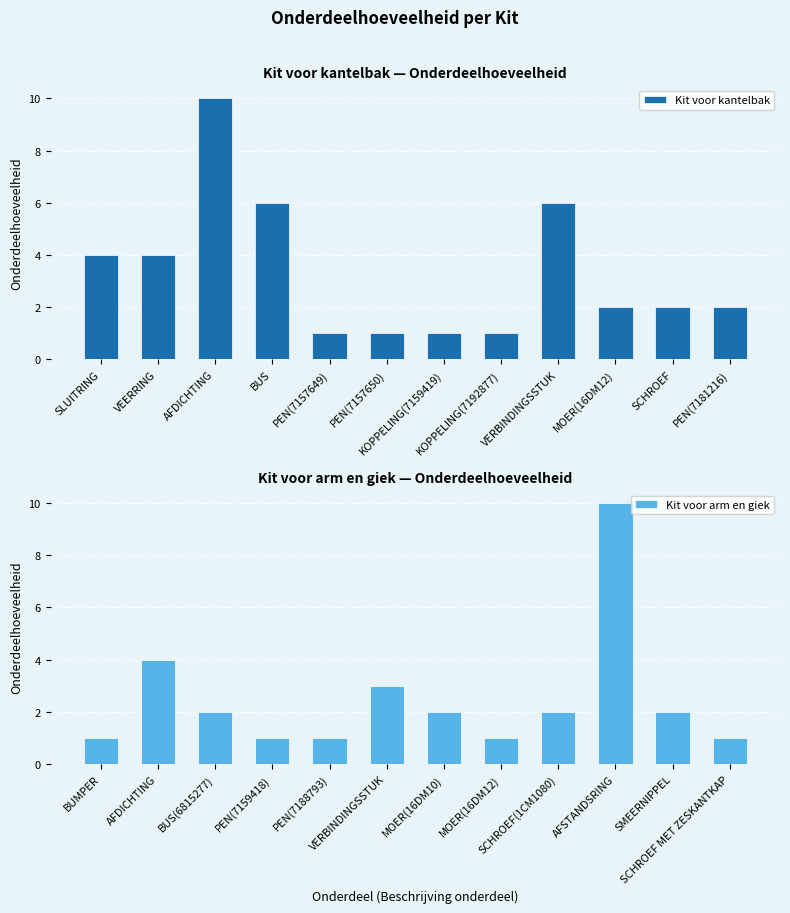

Read the Kit voor kantelbak value at SLUITRING.

4